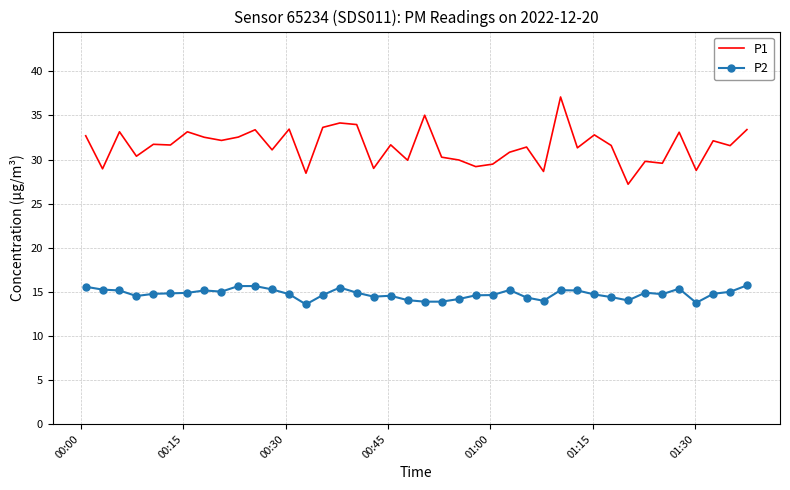

Which series has the widest spread of values?

P1